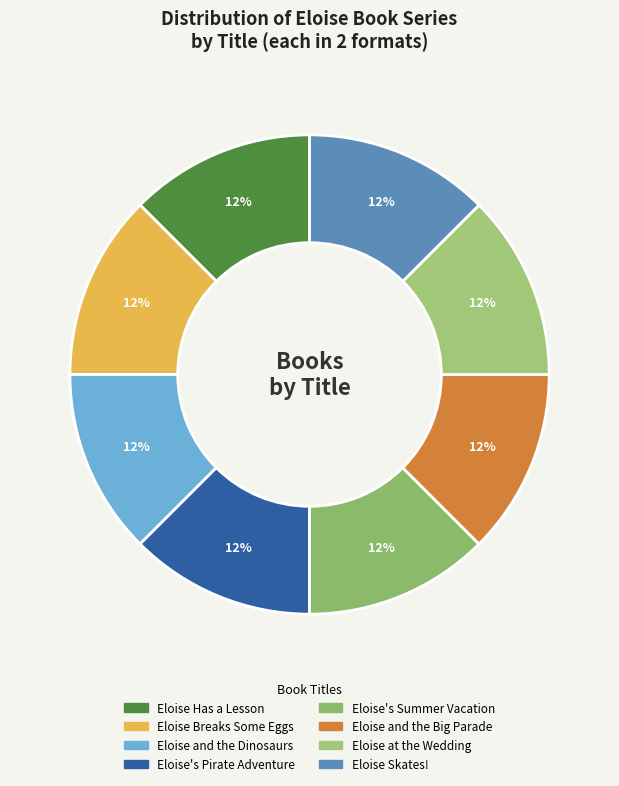

Is there a majority slice in this chart?

No